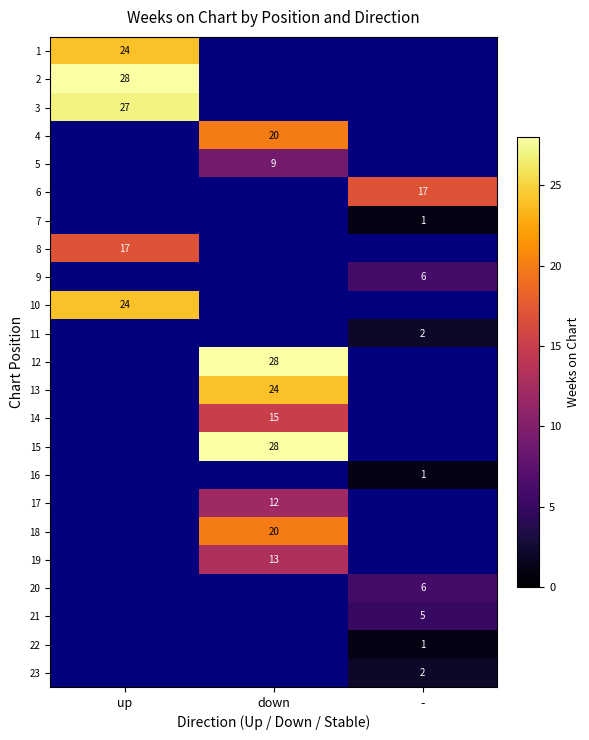

Is it true that 16 equals 0 at -?

False